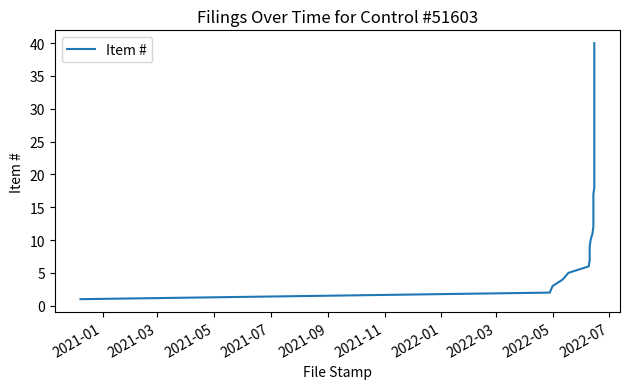

What is the difference between the maximum and second lowest values?

38